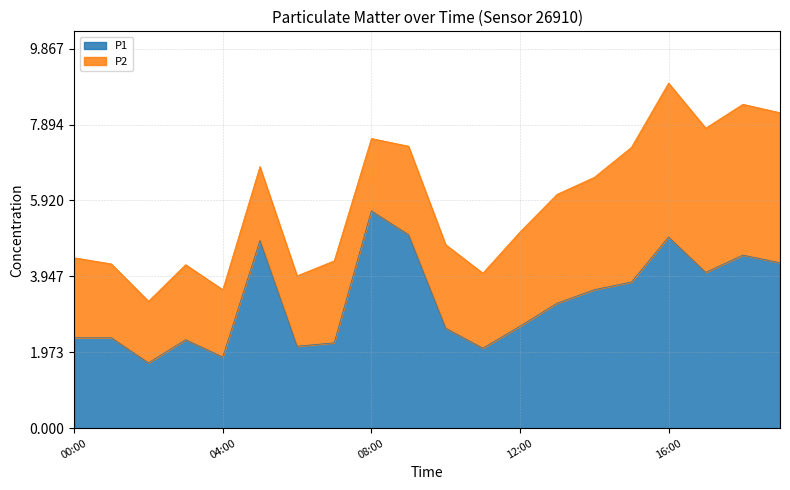

What is the maximum value shown in the chart?

5.7